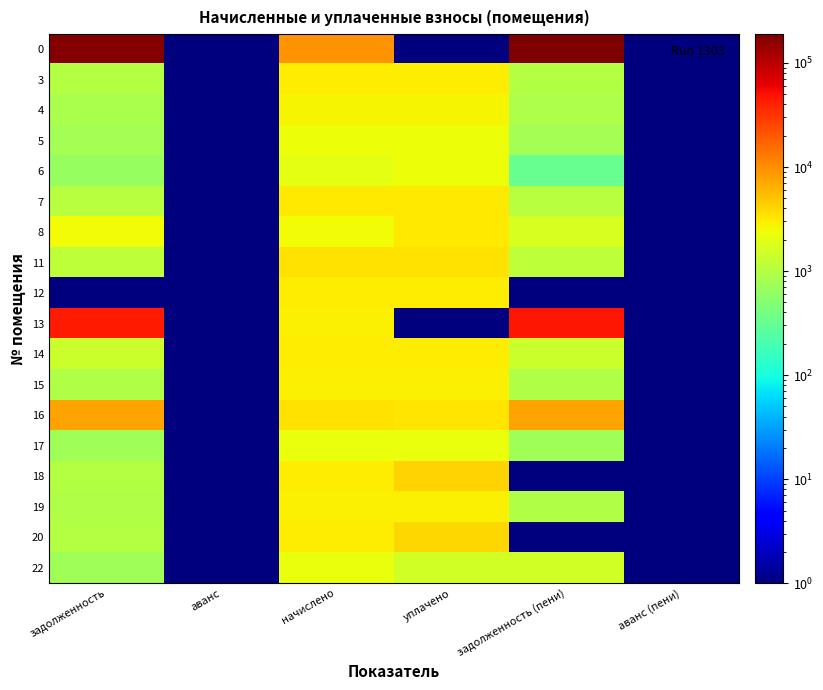

Reading left to right, list all the values displayed in this chart.

0: задолженность=179780.7	аванс=0.1	начислено=9245.6	уплачено=0.1	задолженность (пени)=189026.3	аванс (пени)=0.1
3: задолженность=1012.0	аванс=0.1	начислено=3035.8	уплачено=3035.8	задолженность (пени)=1012.0	аванс (пени)=0.1
4: задолженность=857.8	аванс=0.1	начислено=2727.5	уплачено=2676.1	задолженность (пени)=909.2	аванс (пени)=0.1
5: задолженность=788.2	аванс=0.1	начислено=2364.6	уплачено=2364.6	задолженность (пени)=788.2	аванс (пени)=0.1
6: задолженность=650.9	аванс=0.1	начислено=2021.8	уплачено=2347.2	задолженность (пени)=325.4	аванс (пени)=0.1
7: задолженность=1022.8	аванс=0.1	начислено=3068.4	уплачено=3068.4	задолженность (пени)=1022.8	аванс (пени)=0.1
8: задолженность=2442.5	аванс=0.1	начислено=2423.2	уплачено=3174.5	задолженность (пени)=1691.2	аванс (пени)=0.1
11: задолженность=1124.3	аванс=0.1	начислено=3369.1	уплачено=3369.1	задолженность (пени)=1124.3	аванс (пени)=0.1
12: задолженность=0.1	аванс=0.1	начислено=2958.4	уплачено=2958.4	задолженность (пени)=0.1	аванс (пени)=0.1
13: задолженность=43592.0	аванс=0.1	начислено=2852.2	уплачено=0.1	задолженность (пени)=46444.1	аванс (пени)=0.1
14: задолженность=1415.9	аванс=0.1	начислено=2980.5	уплачено=2980.5	задолженность (пени)=1415.8	аванс (пени)=0.1
15: задолженность=959.3	аванс=0.1	начислено=2877.8	уплачено=2877.8	задолженность (пени)=959.3	аванс (пени)=0.1
16: задолженность=7527.9	аванс=0.1	начислено=3468.0	уплачено=3216.2	задолженность (пени)=7779.7	аванс (пени)=0.1
17: задолженность=756.4	аванс=0.1	начислено=2269.3	уплачено=2269.3	задолженность (пени)=756.4	аванс (пени)=0.1
18: задолженность=1013.0	аванс=0.1	начислено=3039.1	уплачено=4052.2	задолженность (пени)=0.1	аванс (пени)=0.1
19: задолженность=948.3	аванс=0.1	начислено=2844.8	уплачено=2844.8	задолженность (пени)=948.3	аванс (пени)=0.1
20: задолженность=1009.5	аванс=0.1	начислено=3028.5	уплачено=4038.0	задолженность (пени)=0.1	аванс (пени)=0.1
22: задолженность=764.6	аванс=0.1	начислено=2269.3	уплачено=1512.8	задолженность (пени)=1521.0	аванс (пени)=0.1